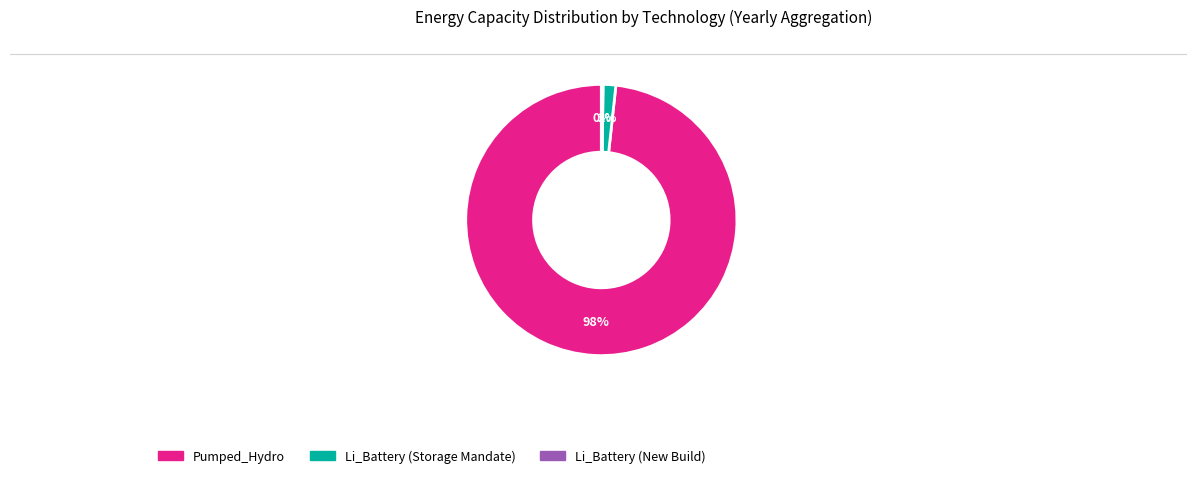

Is there a majority slice in this chart?

Yes